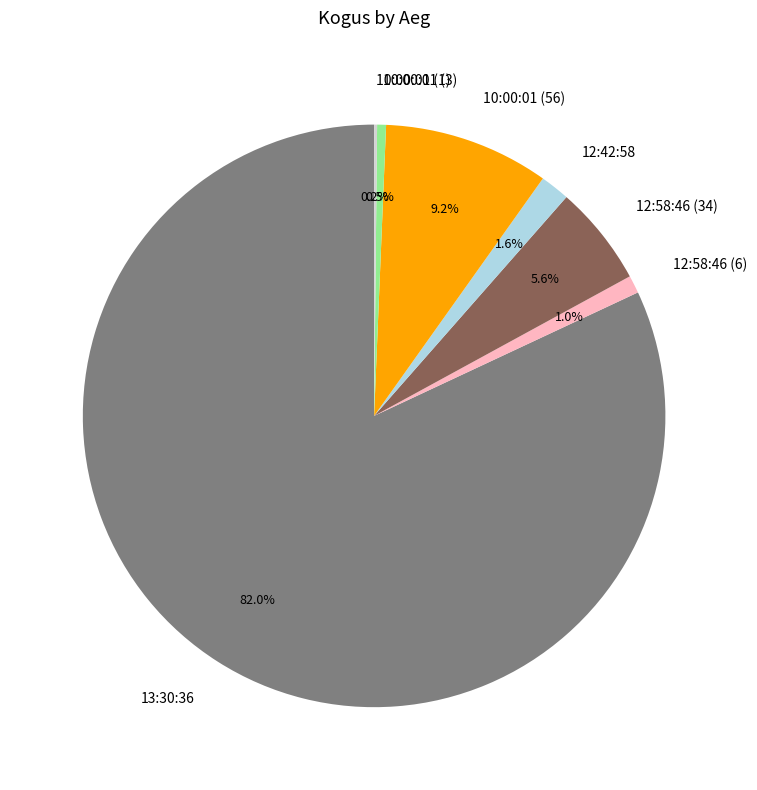

What percentage is NOT represented by 12:58:46 (6)?

99.0%